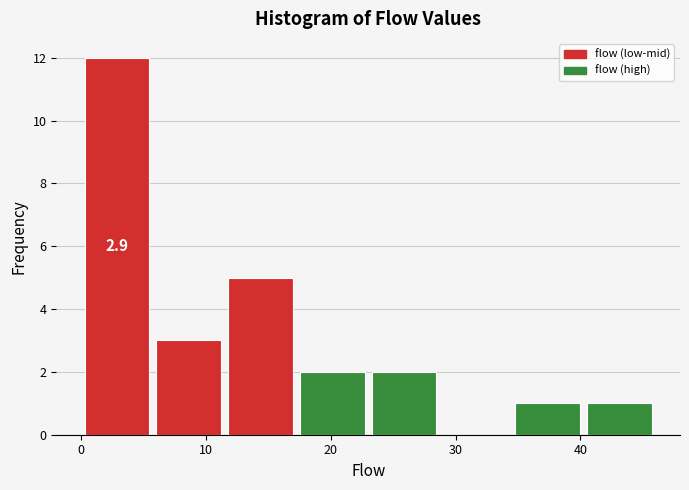

Which range on the x-axis has the tallest bar?

0 to 6